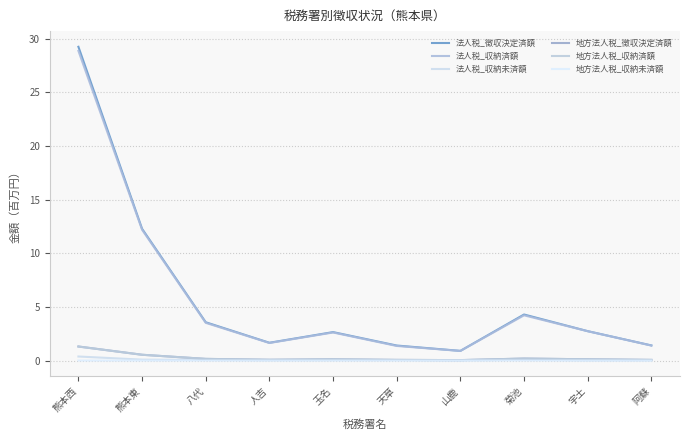

True or false: 法人税_徴収決定済額 has a value of 1.4 at 阿蘇.

True